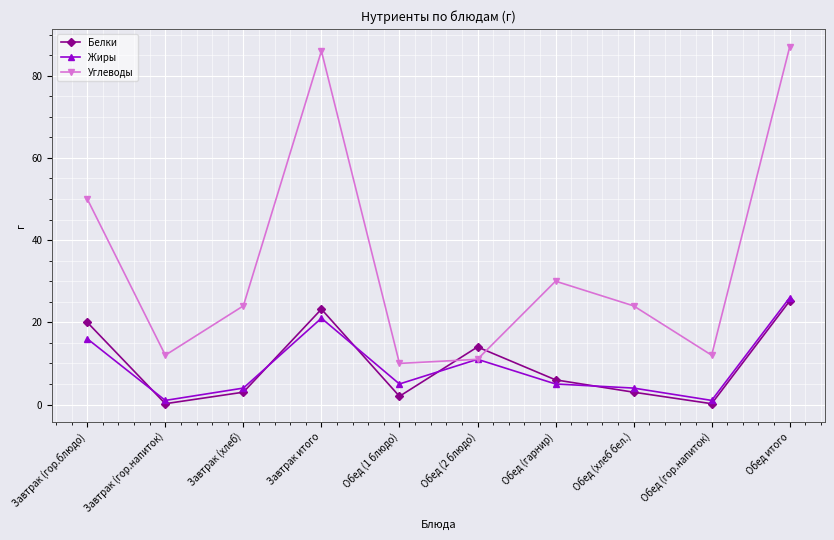

How many lines are shown in the chart?

3